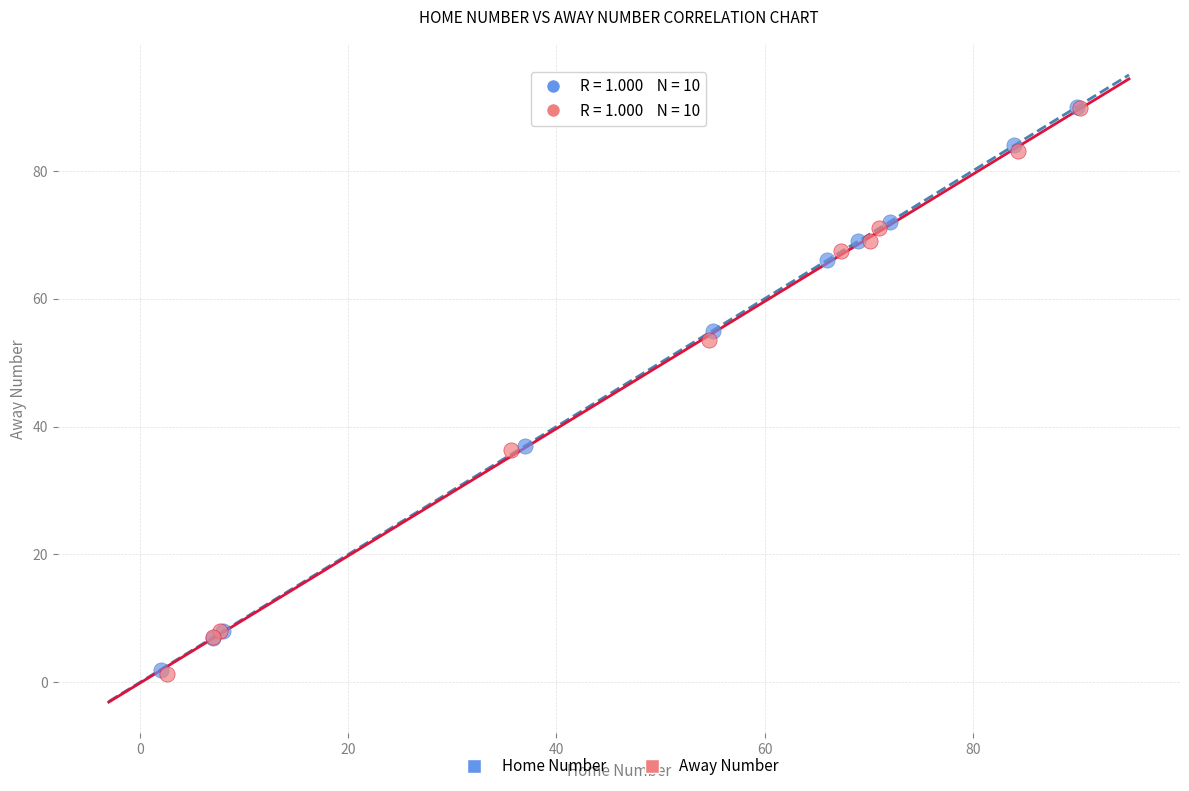

Which series has the widest spread of Y values?

Away Number